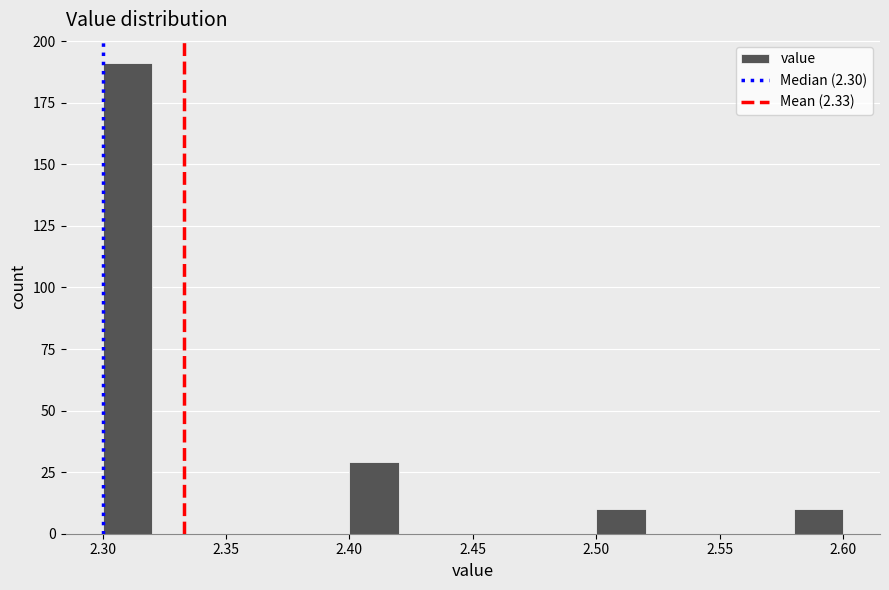

Reading left to right, transcribe this chart: for each bar, give the range it covers on the x-axis and its height. The values are not printed on the chart, so give them approximately, as read against the axis.

2.30 to 2.32: 190
2.32 to 2.34: 0
2.34 to 2.36: 0
2.36 to 2.38: 0
2.38 to 2.40: 0
2.40 to 2.42: 30
2.42 to 2.44: 0
2.44 to 2.46: 0
2.46 to 2.48: 0
2.48 to 2.50: 0
2.50 to 2.52: 10
2.52 to 2.54: 0
2.54 to 2.56: 0
2.56 to 2.58: 0
2.58 to 2.60: 10